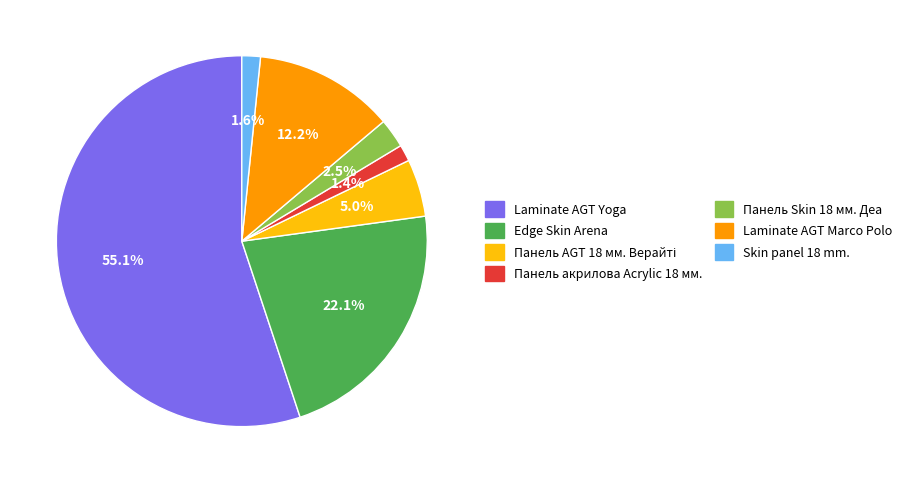

Which slice is the largest?

Laminate AGT Yoga